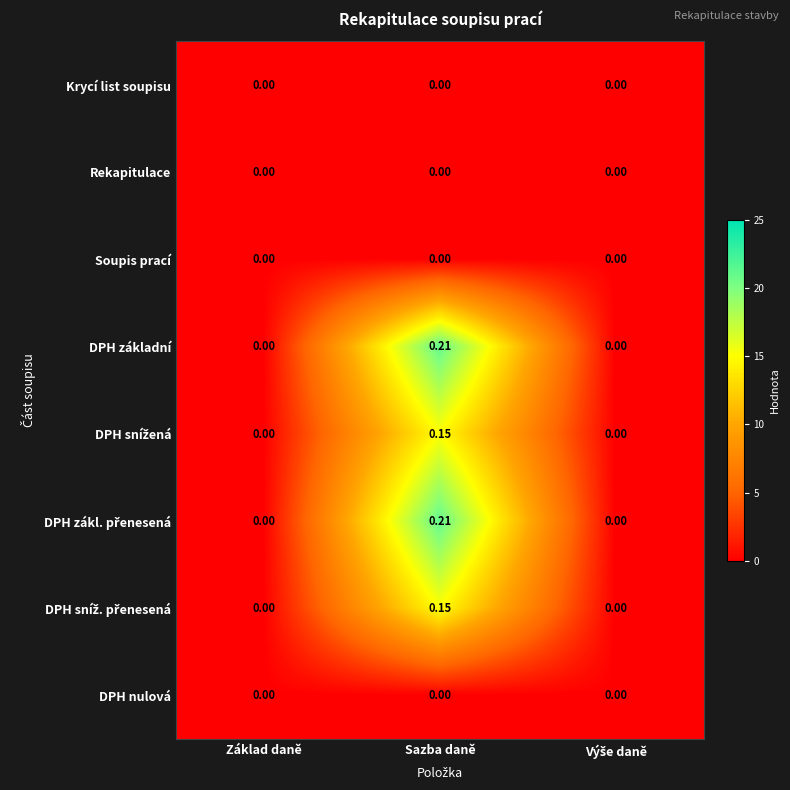

At which category is the sum across all series the highest?

Sazba daně